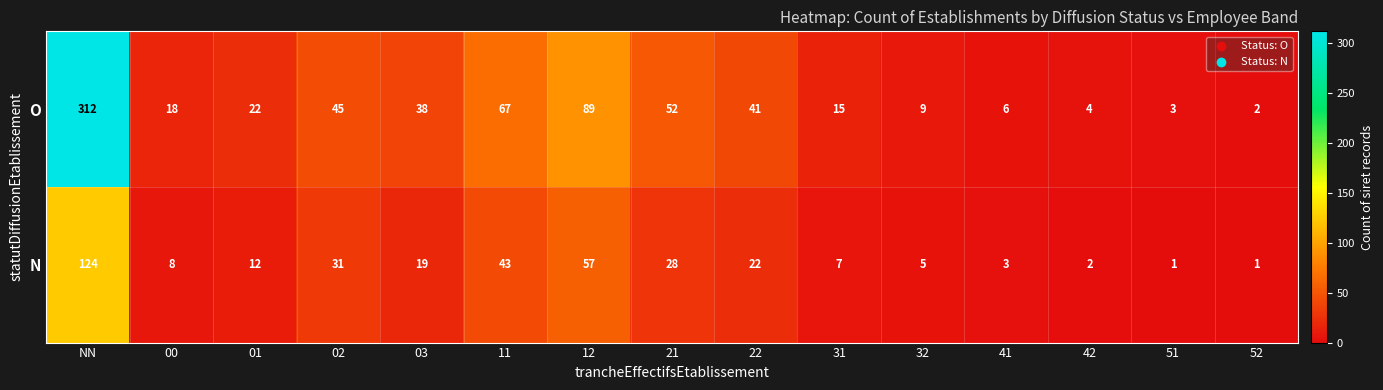

What is the greatest value displayed?

312